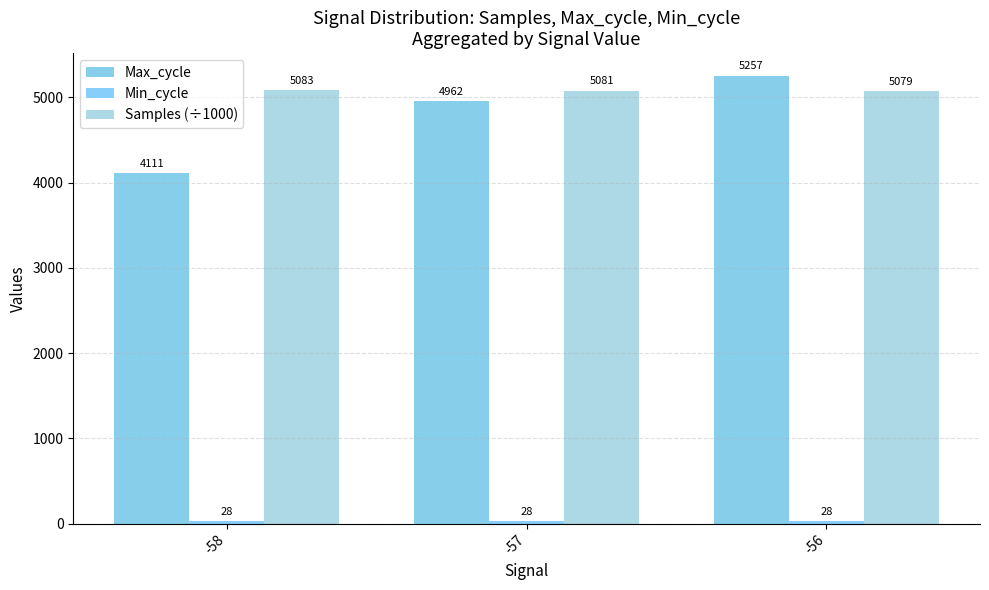

Which category has the lowest value across all series?

-58